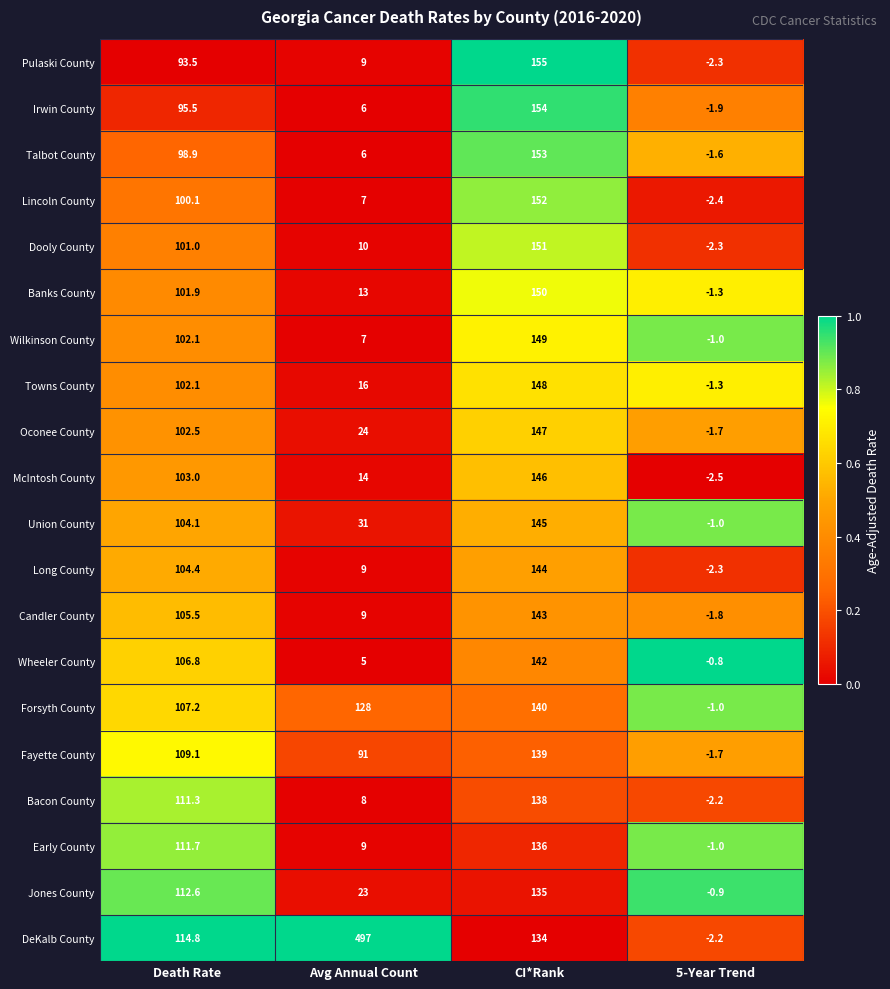

Which series changed the most between Death Rate and 5-Year Trend?

DeKalb County